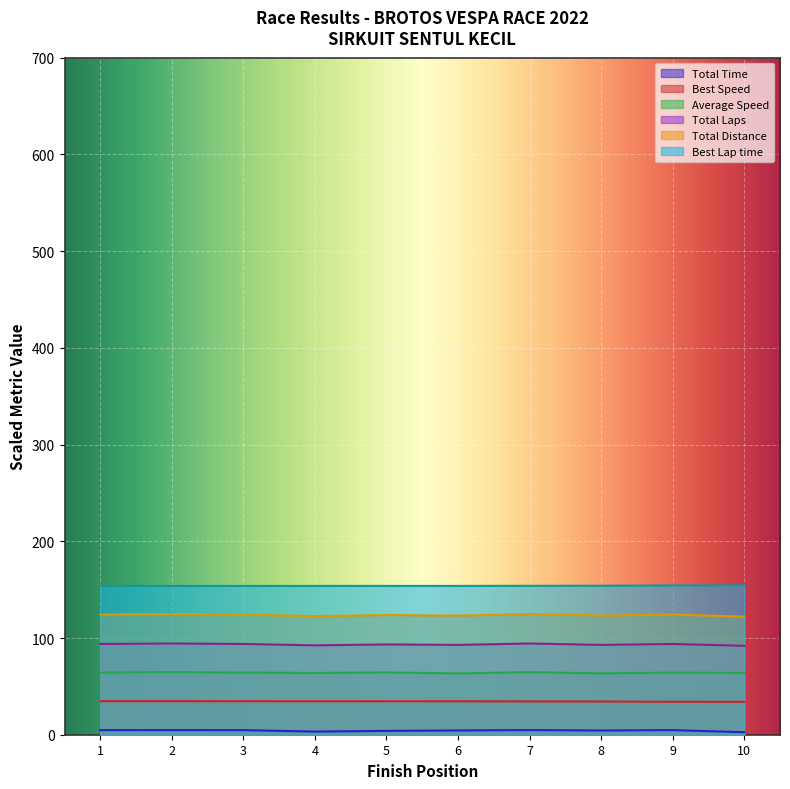

Which series has the widest spread of values?

Total Laps